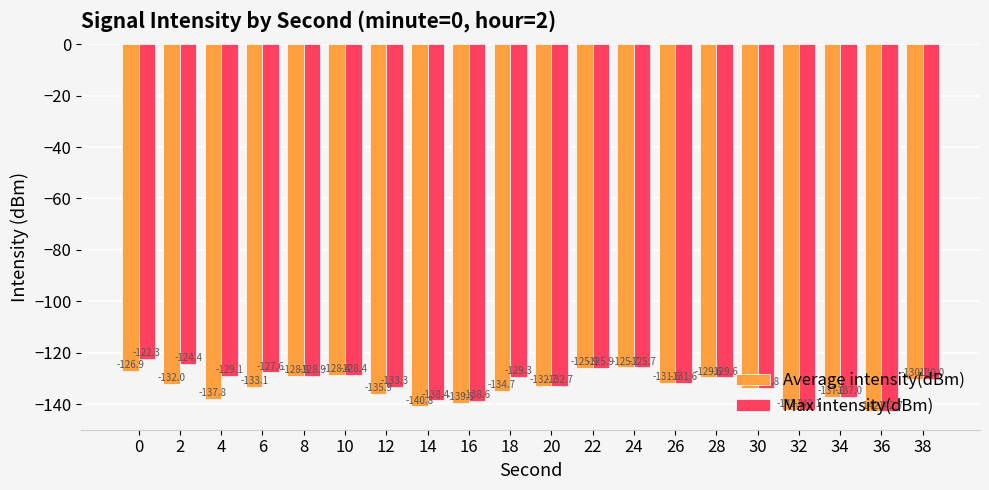

Rank the categories by Average intensity(dBm) value from highest to lowest.

24, 22, 0, 10, 8, 28, 38, 26, 2, 20, 6, 30, 18, 12, 34, 4, 16, 14, 32, 36